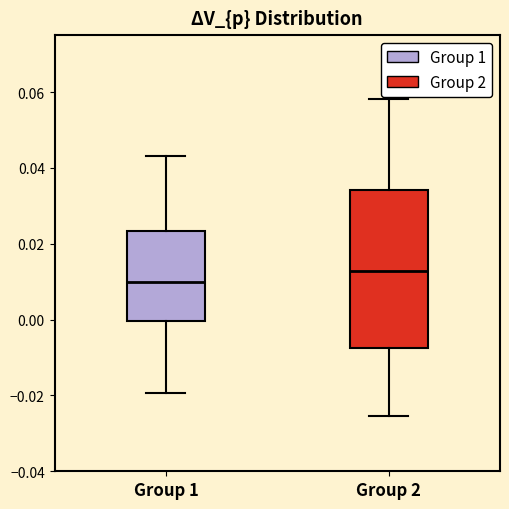

Which box is the tallest, from its lower edge to its upper edge?

Group 2